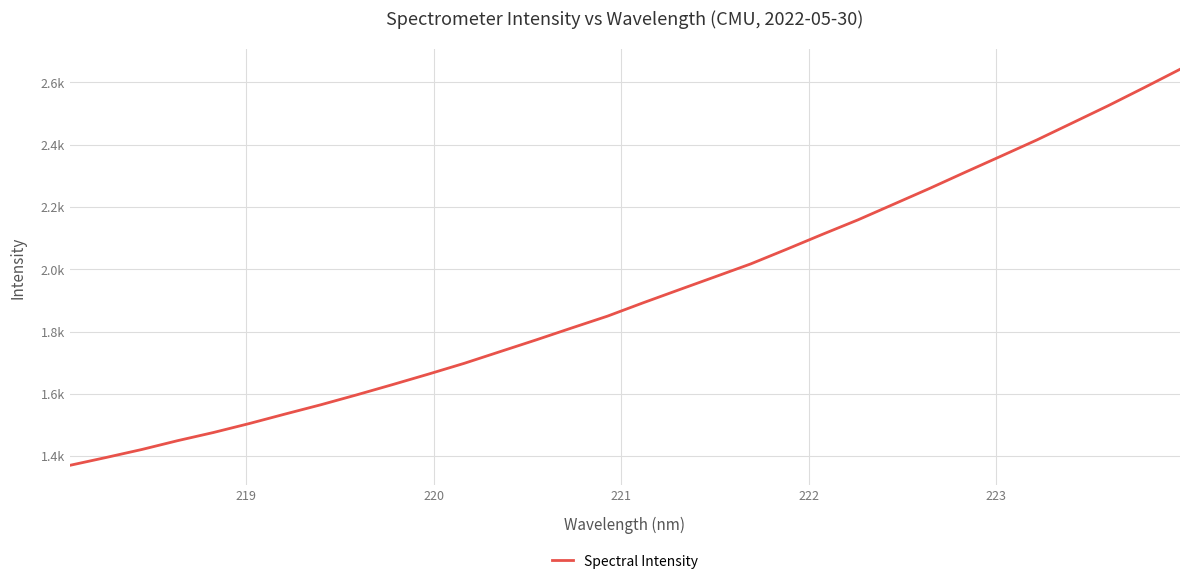

Does the chart display data point markers on the line(s)?

No